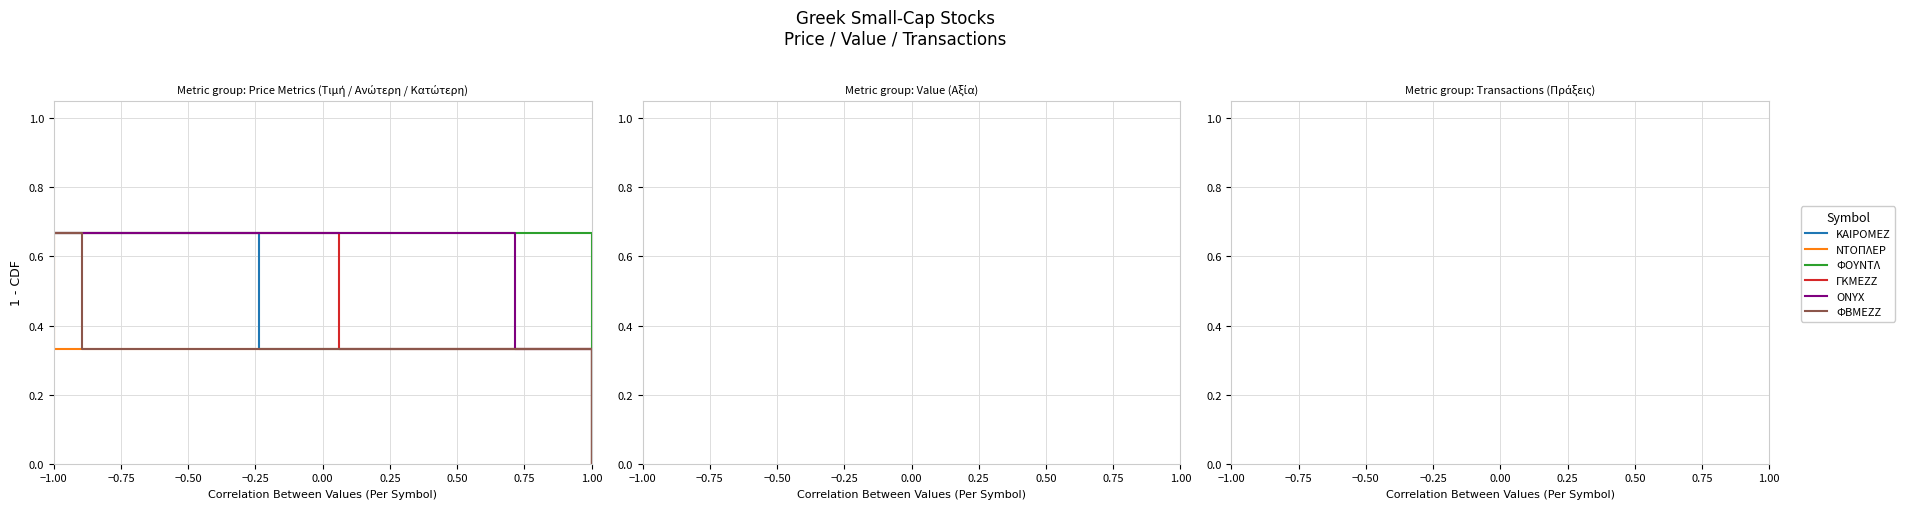

How many series are shown in this chart?

6